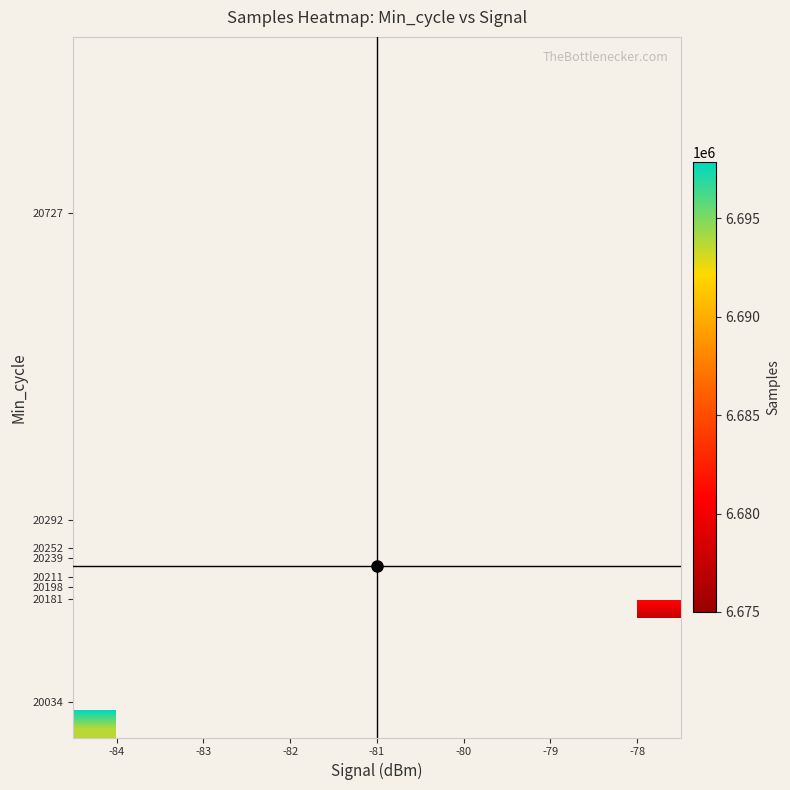

Which label corresponds to the smallest value in the chart?

-79